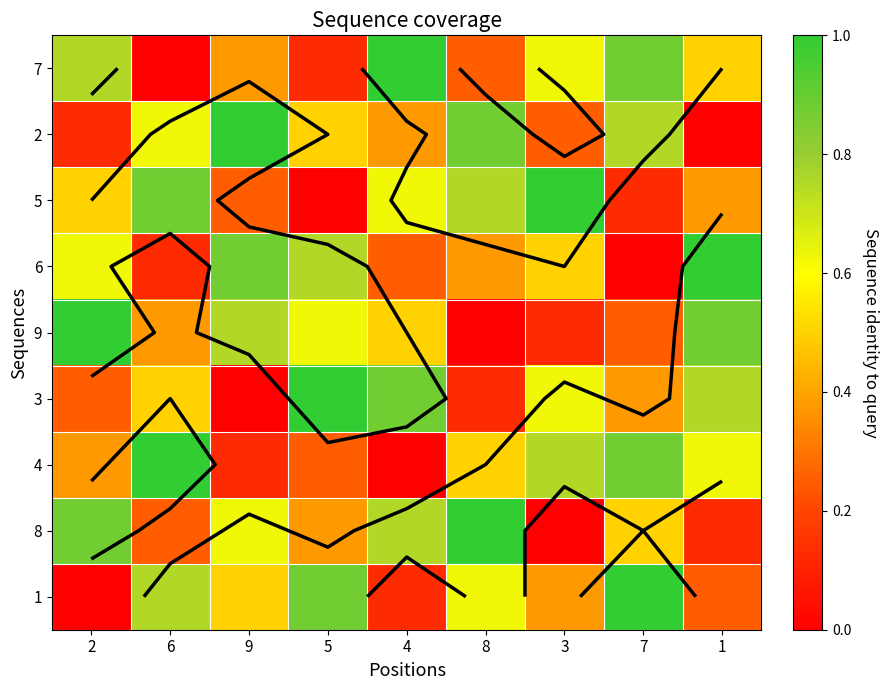

The value of 9 at 6 is 5. True or false?

False